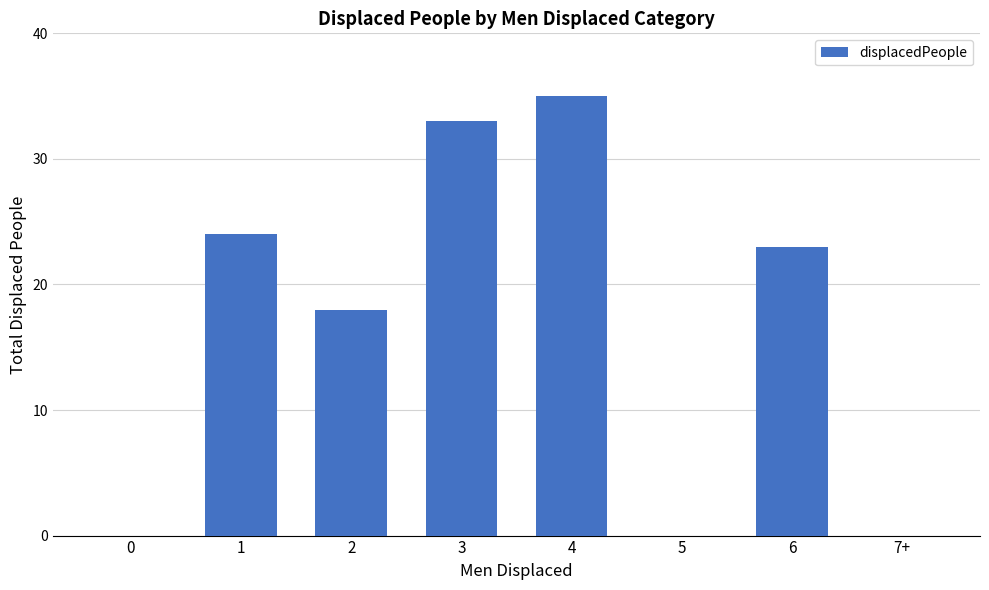

Reading left to right, extract all data points from this chart.

0	24	18	33	35	0	23	0